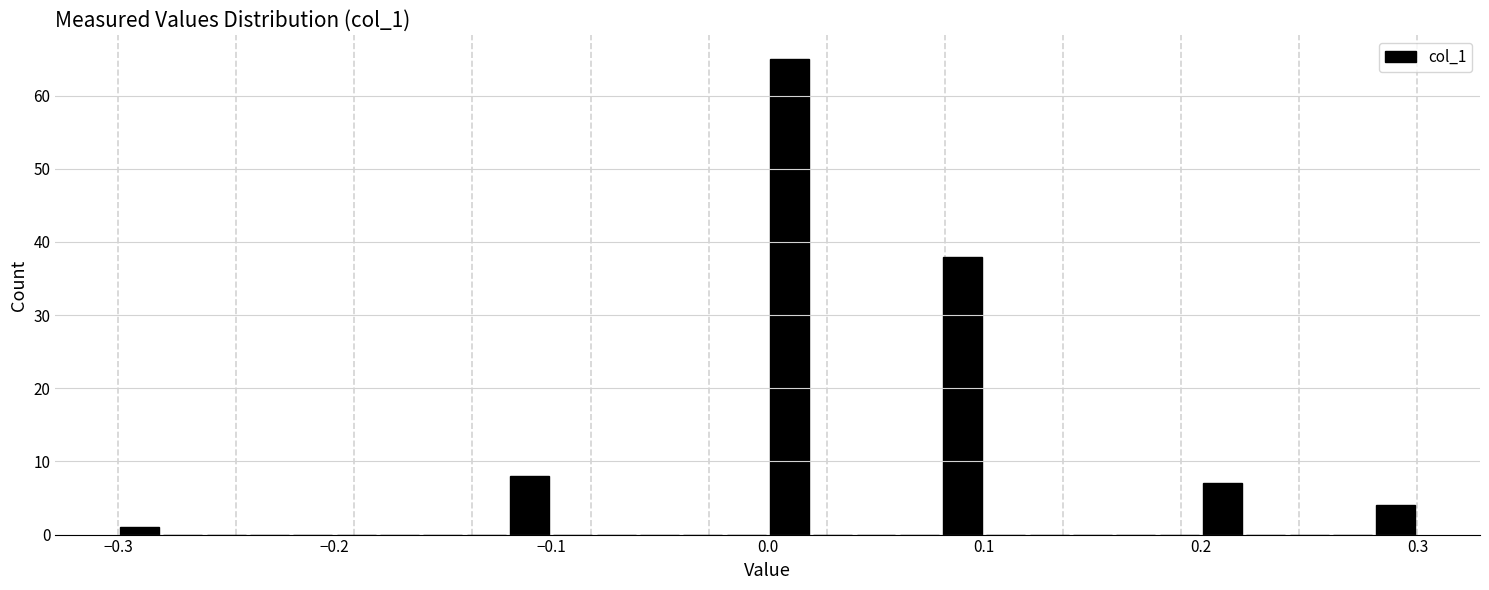

Read against the x-axis, roughly where is the centre of the tallest bar?

0.01